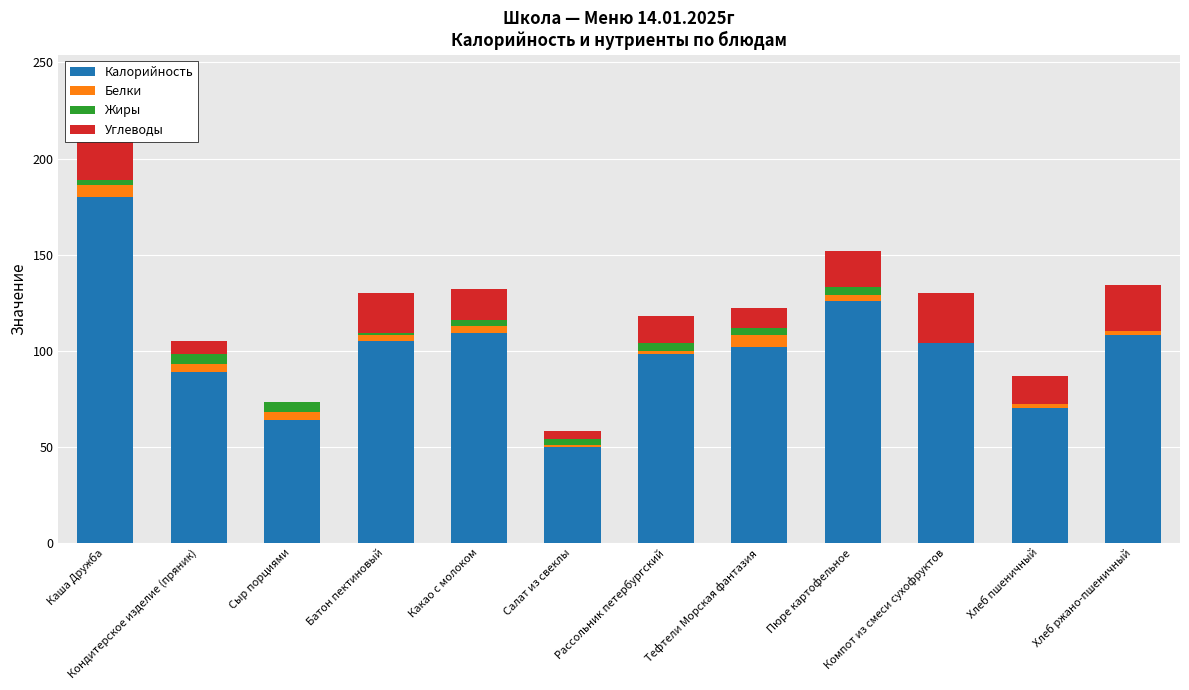

How many values in the Жиры series are below 3?

4